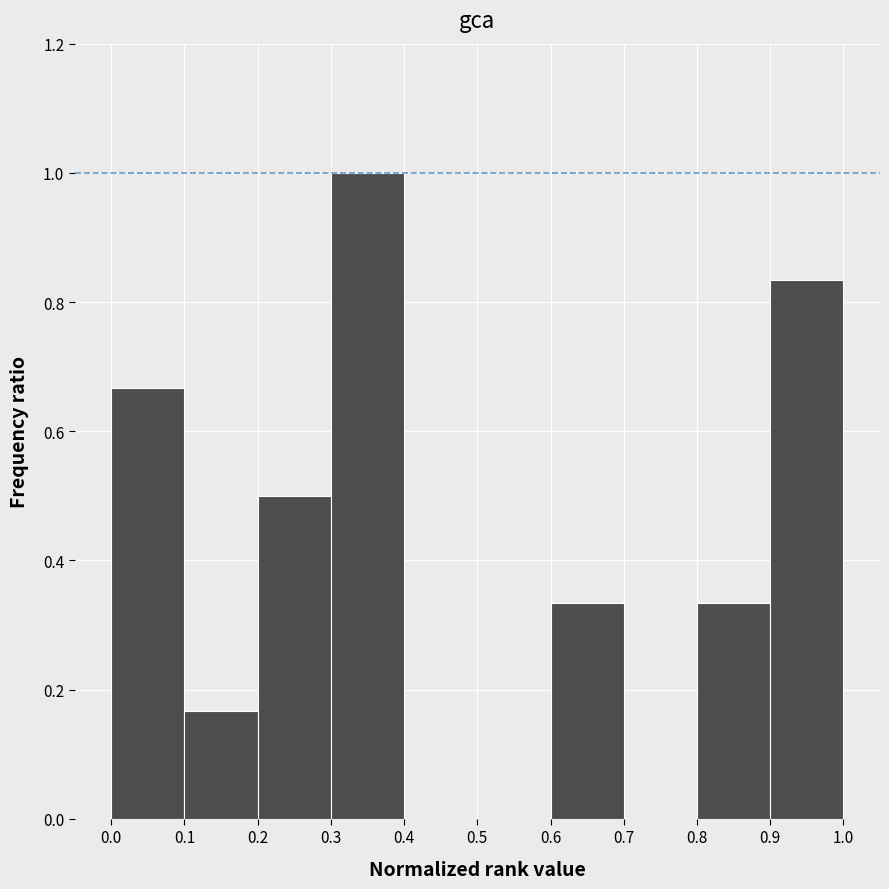

Reading left to right, list every bar in this chart as the range it spans on the x-axis followed by its height. The values are not printed on the chart, so give them approximately, as read against the axis.

0.0 to 0.1: 0.66
0.1 to 0.2: 0.16
0.2 to 0.3: 0.50
0.3 to 0.4: 1.00
0.4 to 0.5: 0
0.5 to 0.6: 0
0.6 to 0.7: 0.34
0.7 to 0.8: 0
0.8 to 0.9: 0.34
0.9 to 1.0: 0.84